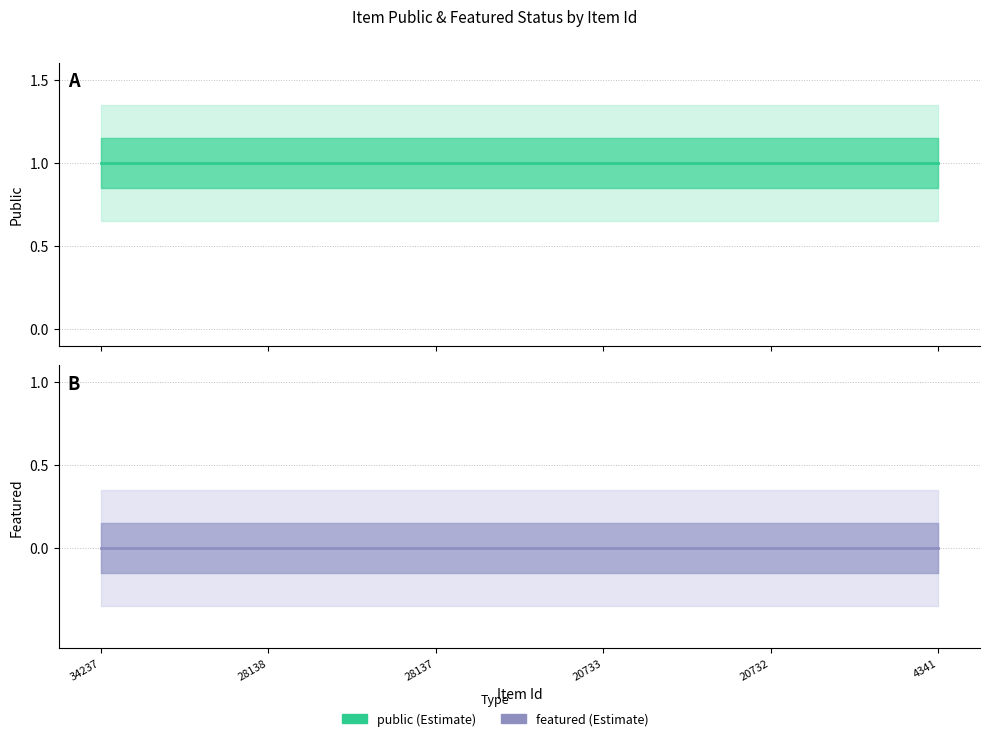

Which category has the highest value in the featured series?

34237